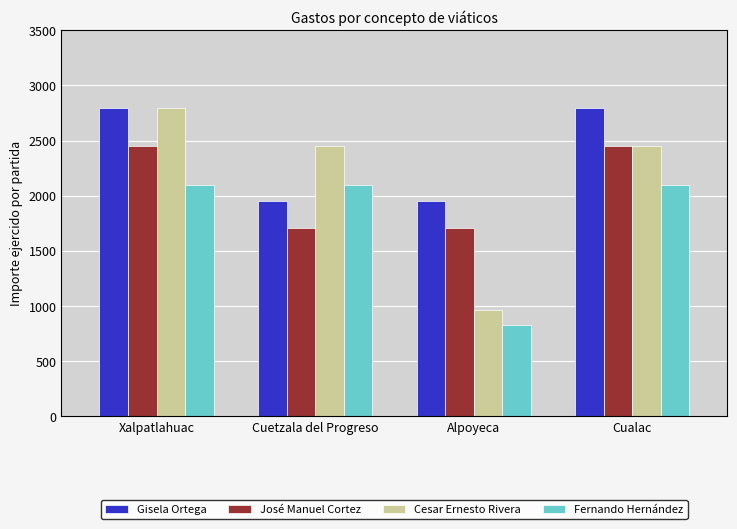

The value of Fernando Hernández at Cualac is 2102. True or false?

True